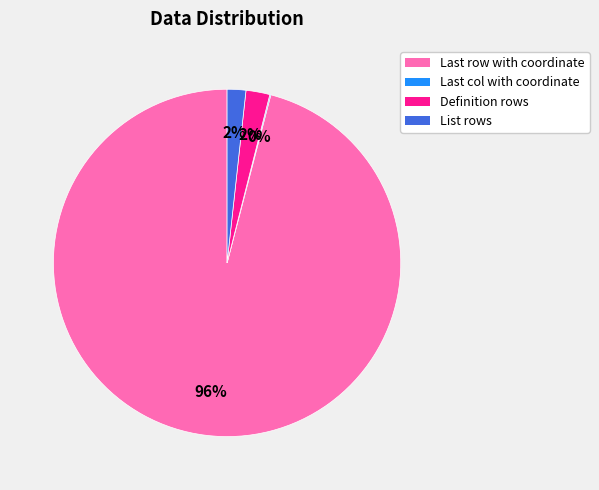

Is there any slice that represents more than half of the pie?

Yes